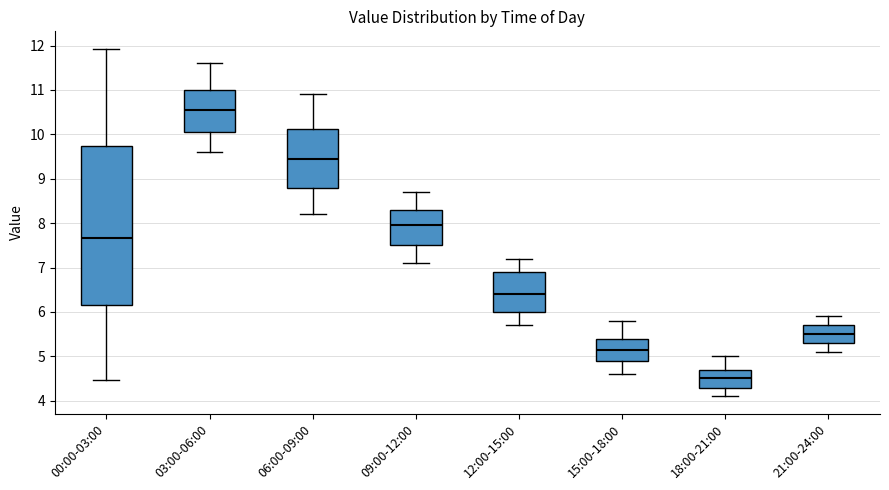

Which box is the tallest, from its lower edge to its upper edge?

00:00-03:00